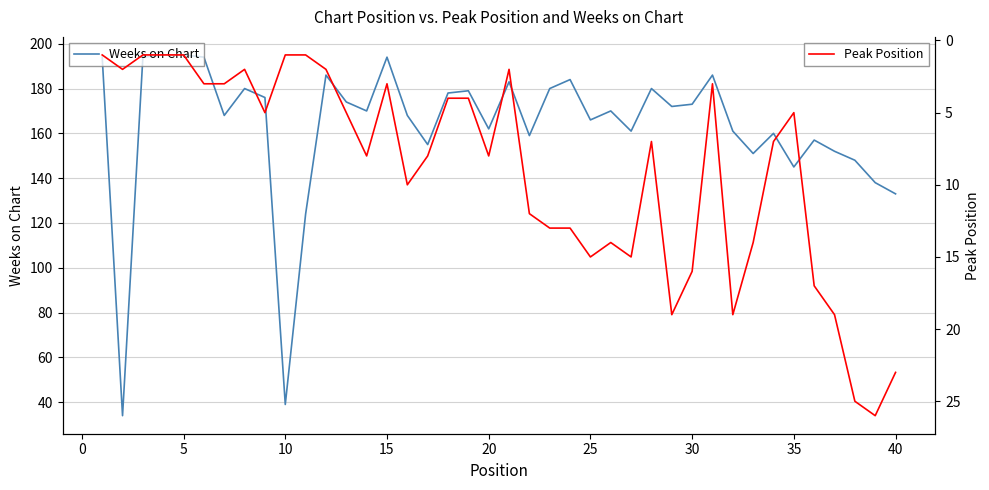

The Weeks on Chart series shows 103 at 20. True or false?

False